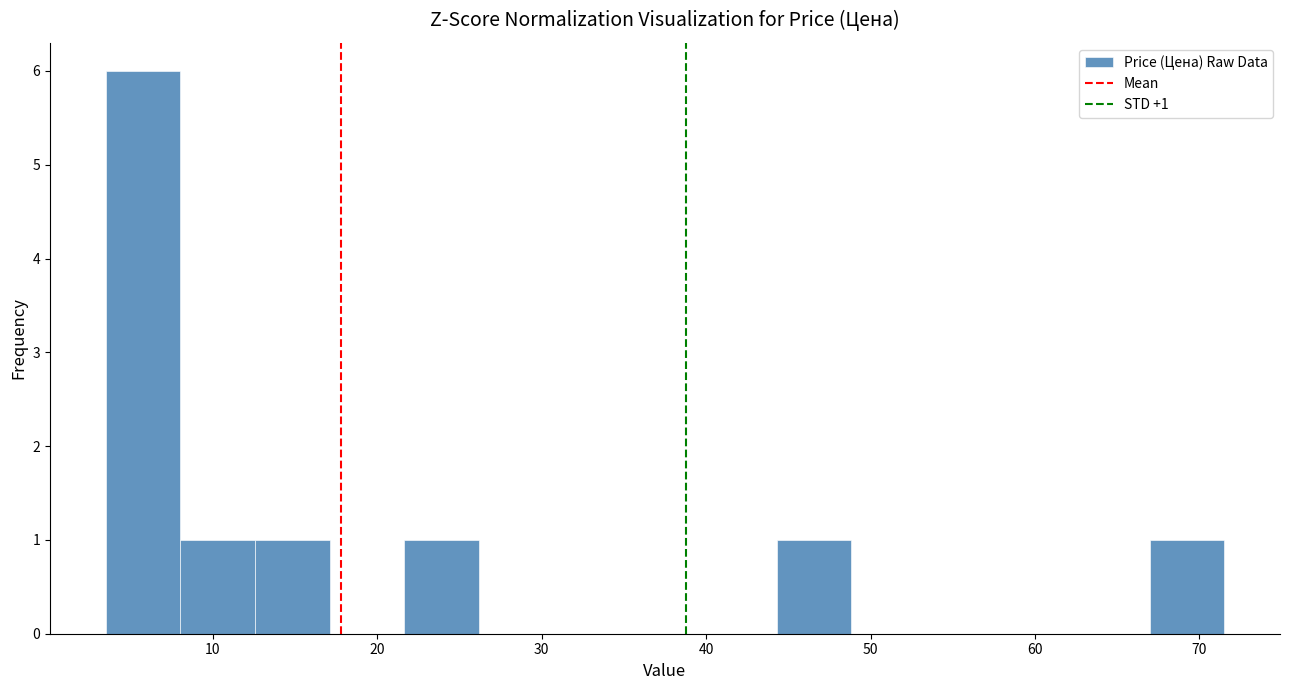

Which range on the x-axis has the tallest bar?

4 to 8